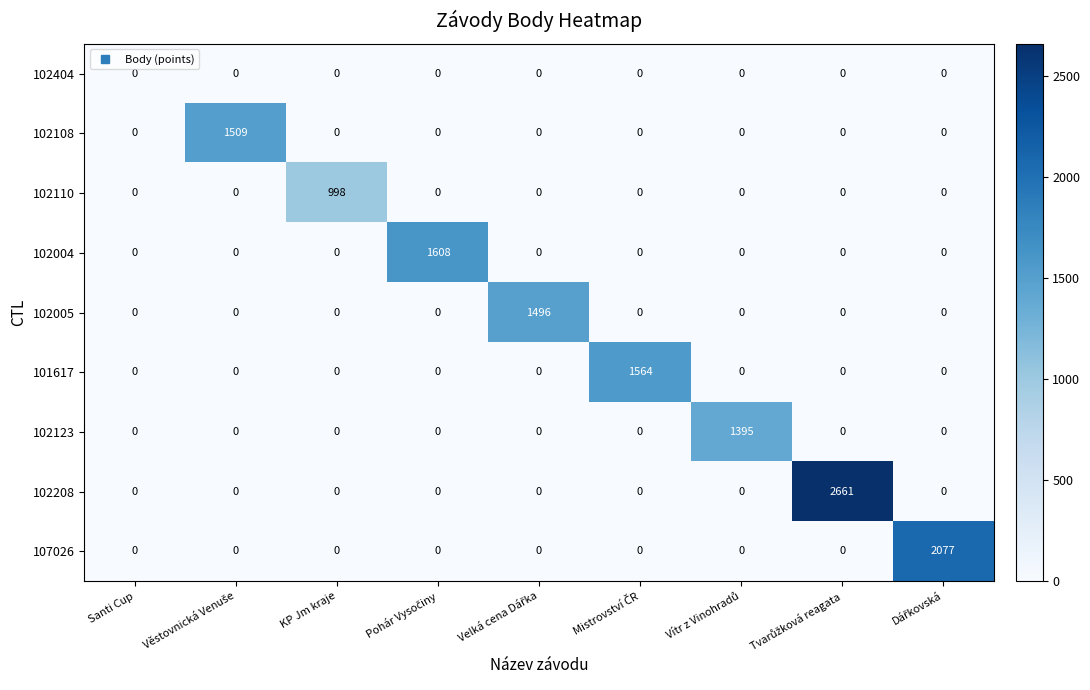

List the series in order of their peak value, lowest first.

102404, 102110, 102123, 102005, 102108, 101617, 102004, 107026, 102208